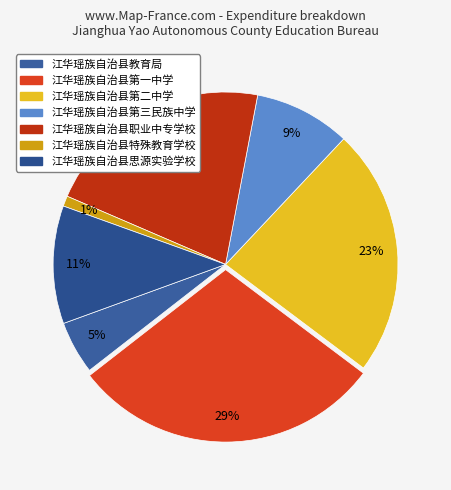

How many segments does this pie chart have?

7